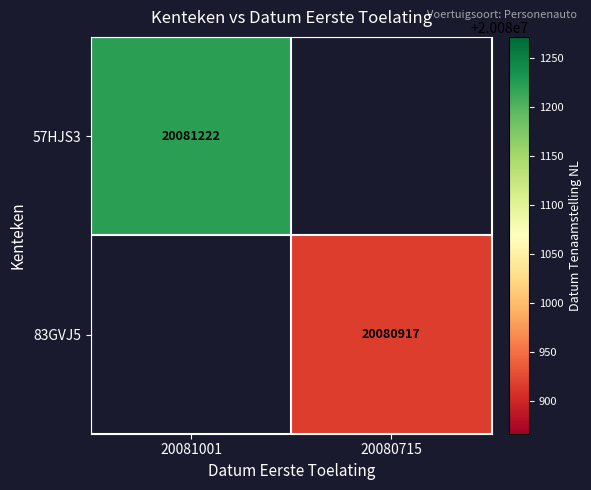

The value of 83GVJ5 at 20080715 is 10942475. True or false?

False